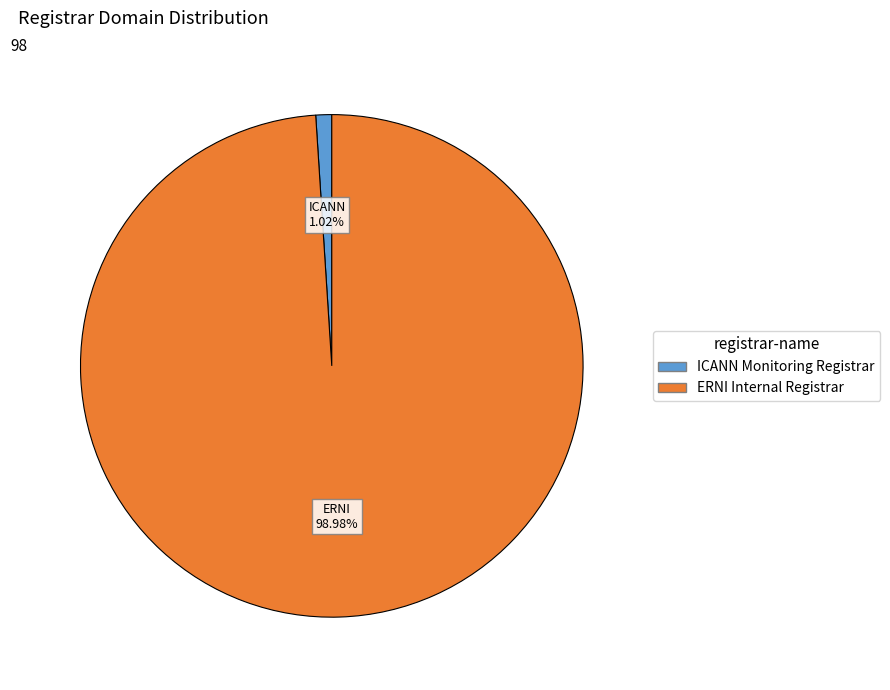

Which category accounts for the majority?

ERNI Internal Registrar